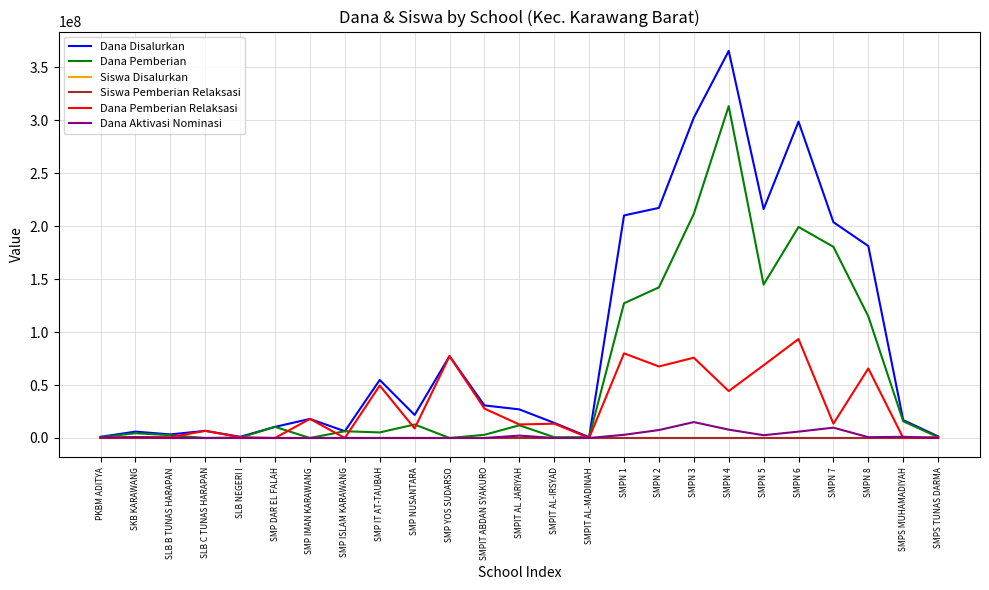

What is the maximum value shown in the chart?

365250000